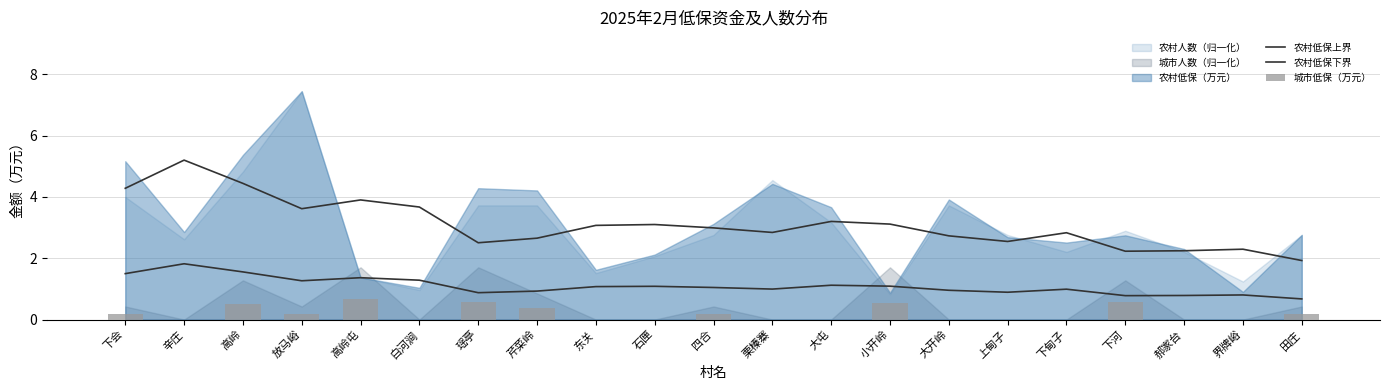

What position from the right is 田庄?

1